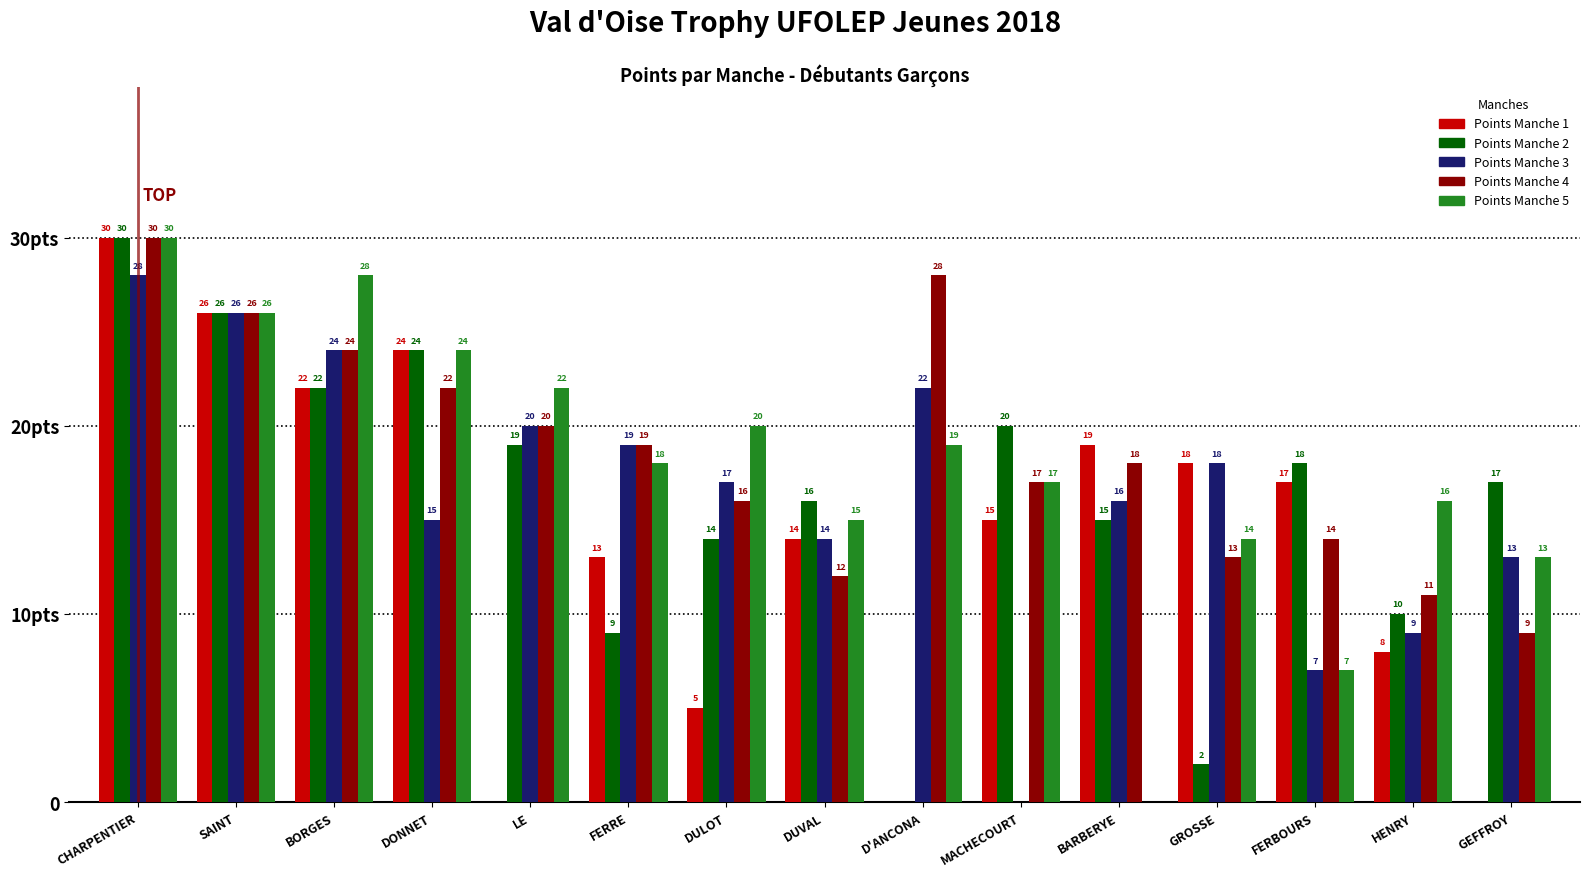

The Points Manche 3 series shows 22 at D'ANCONA. True or false?

True